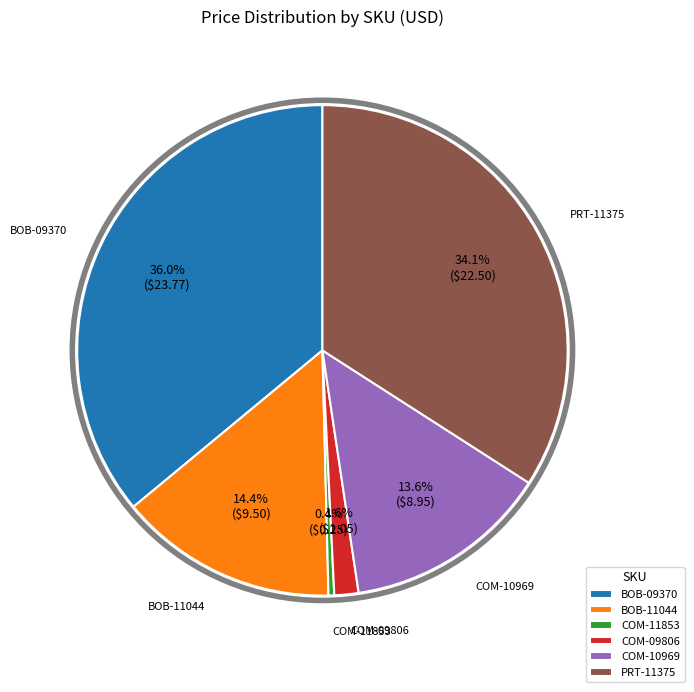

What portion of the pie excludes PRT-11375?

65.9%